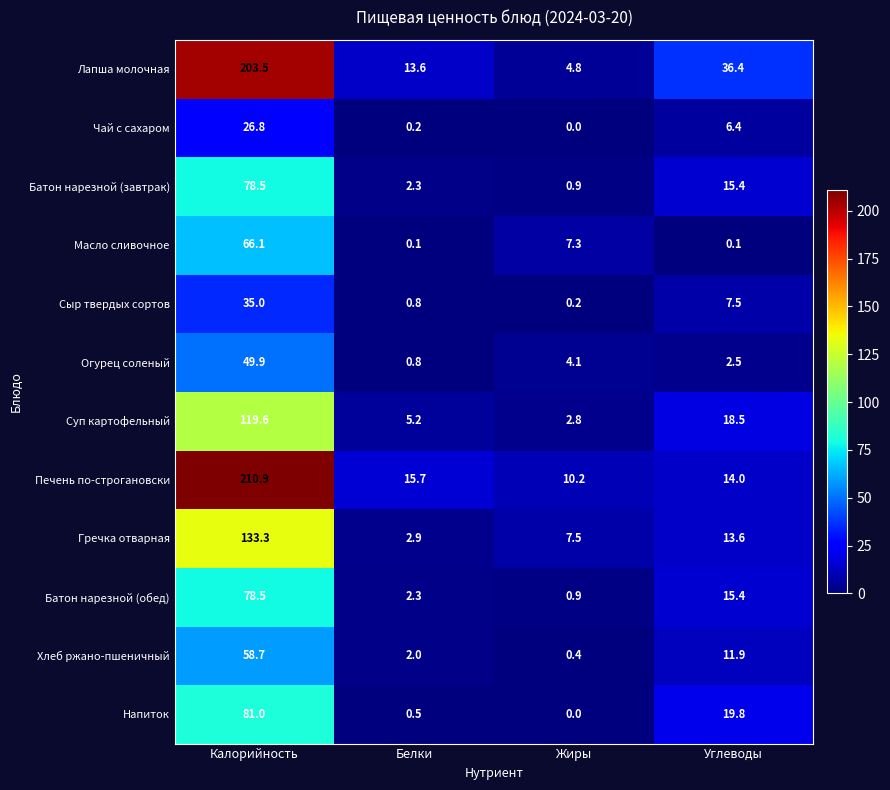

Which series changed the most between Калорийность and Жиры?

Печень по-строгановски